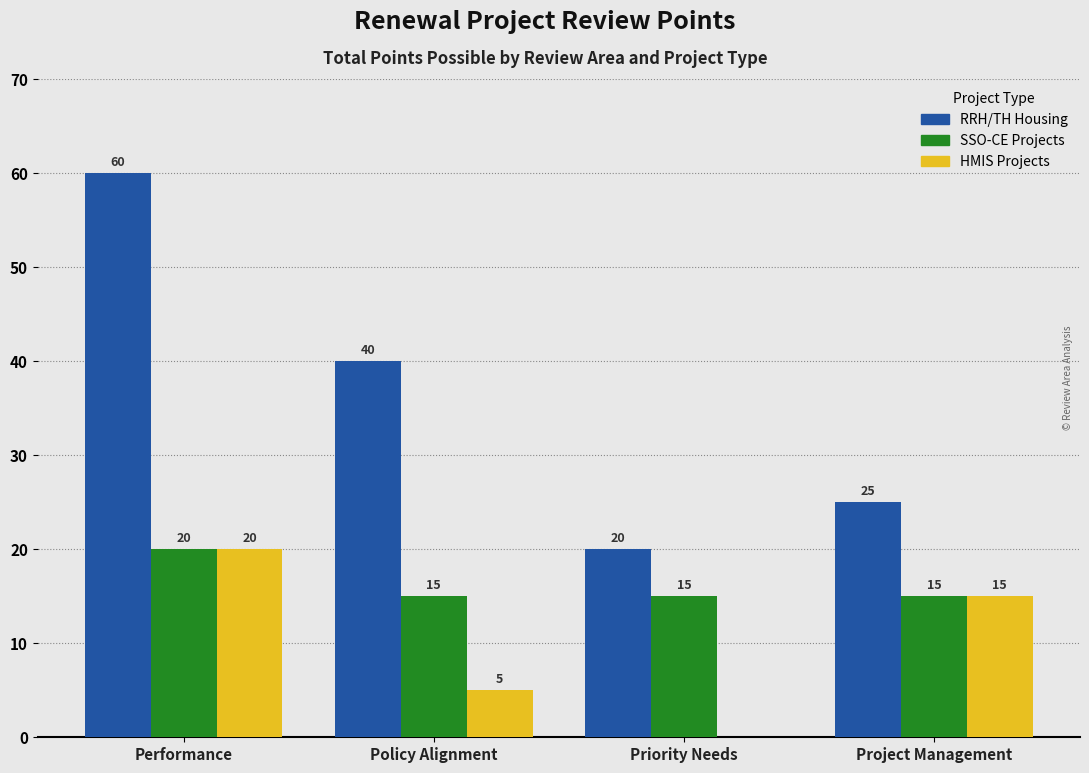

Reading left to right, transcribe all the data shown in this chart.

RRH/TH Housing: Performance=60	Policy Alignment=40	Priority Needs=20	Project Management=25
SSO-CE Projects: Performance=20	Policy Alignment=15	Priority Needs=15	Project Management=15
HMIS Projects: Performance=20	Policy Alignment=5	Priority Needs=0	Project Management=15